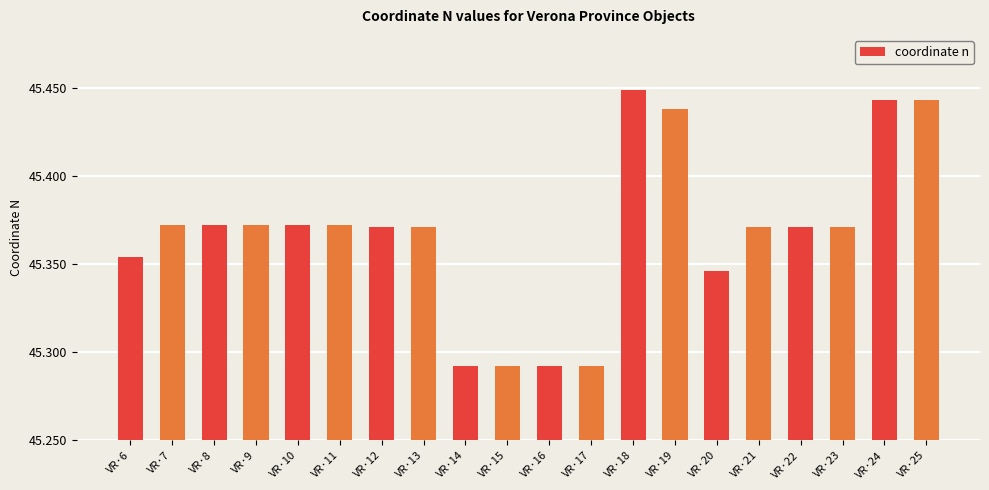

The value at VR·24 is 9.2. True or false?

False